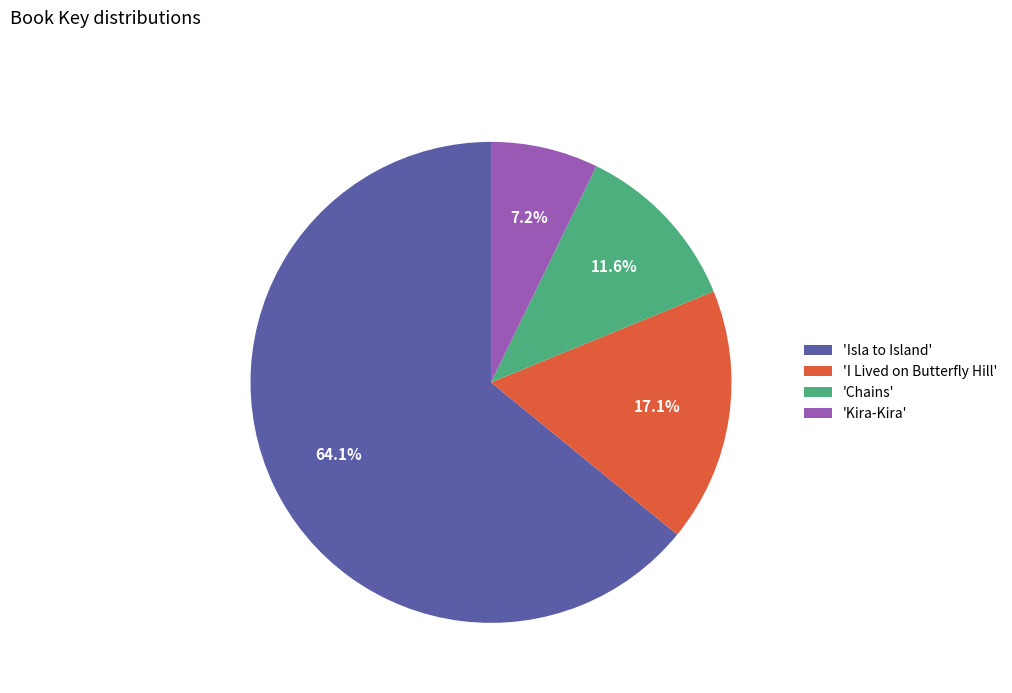

Rank the categories by value from highest to lowest.

'Isla to Island', 'I Lived on Butterfly Hill', 'Chains', 'Kira-Kira'